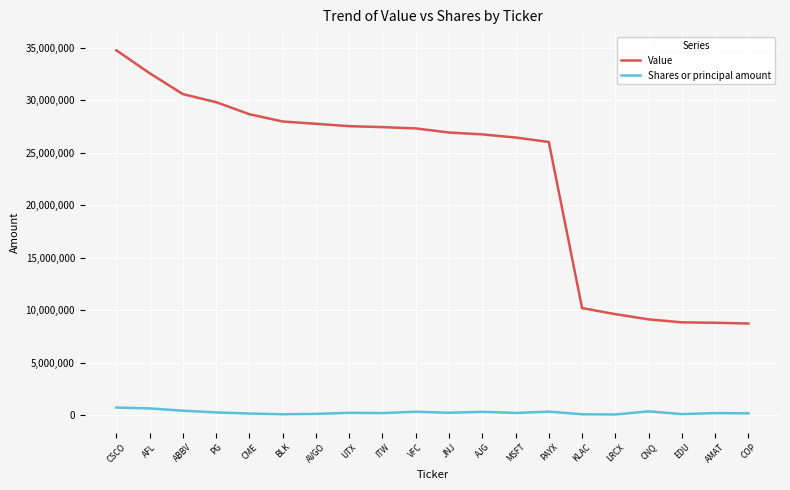

Is the value of Shares or principal amount at AJG greater than the value of Value at AJG?

No